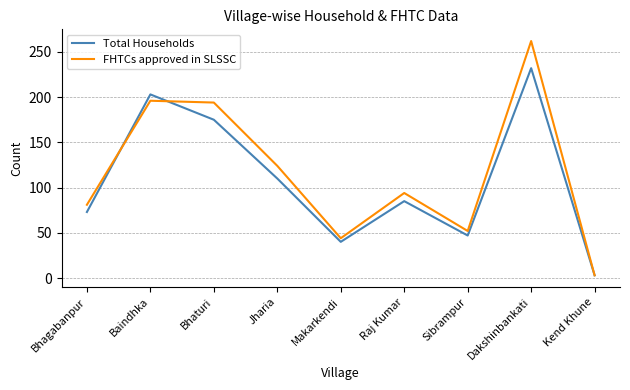

At Makarkendi, list the series in order from largest to smallest.

FHTCs approved in SLSSC, Total Households